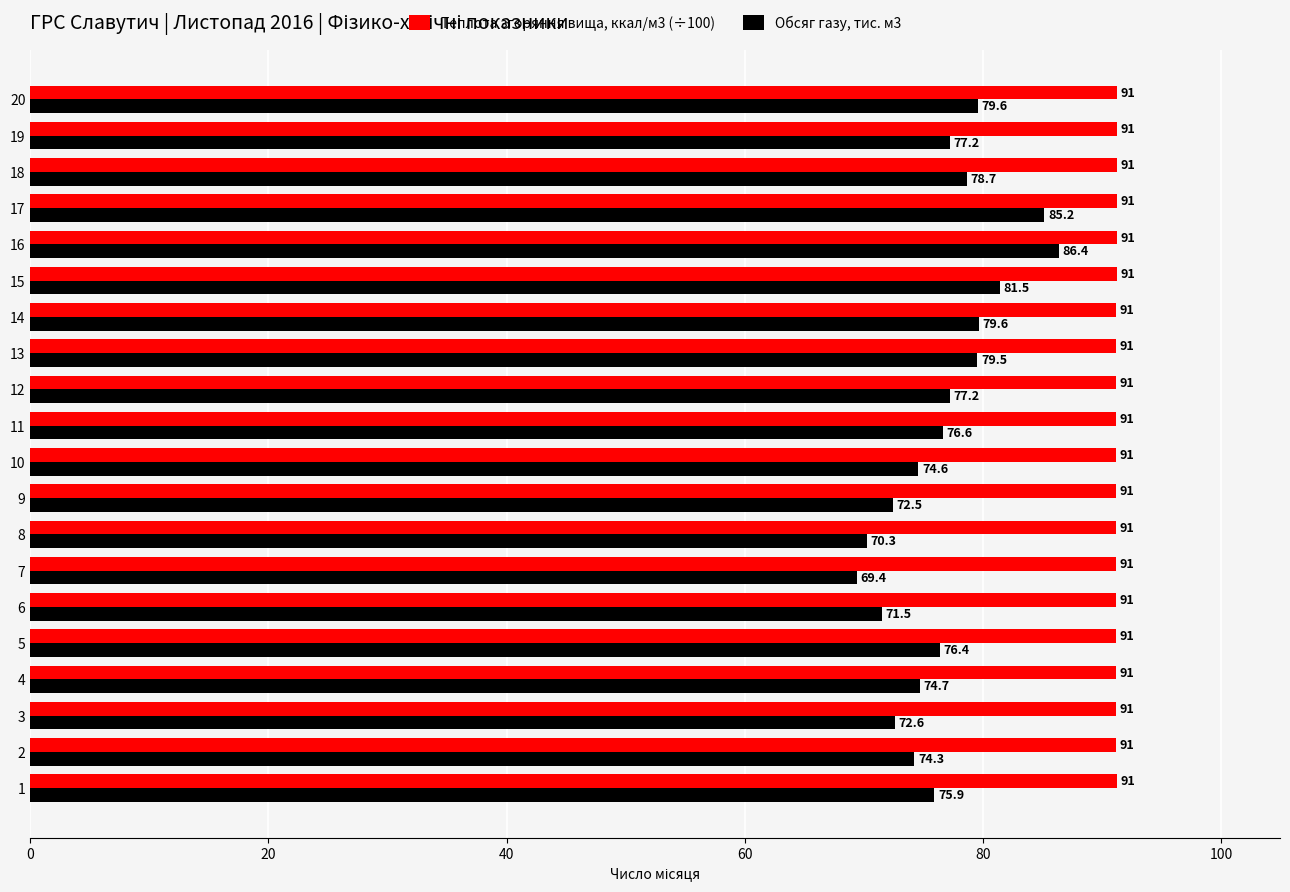

True or false: Обсяг газу, тис. м3 has a value of 81.5 at 15.

True